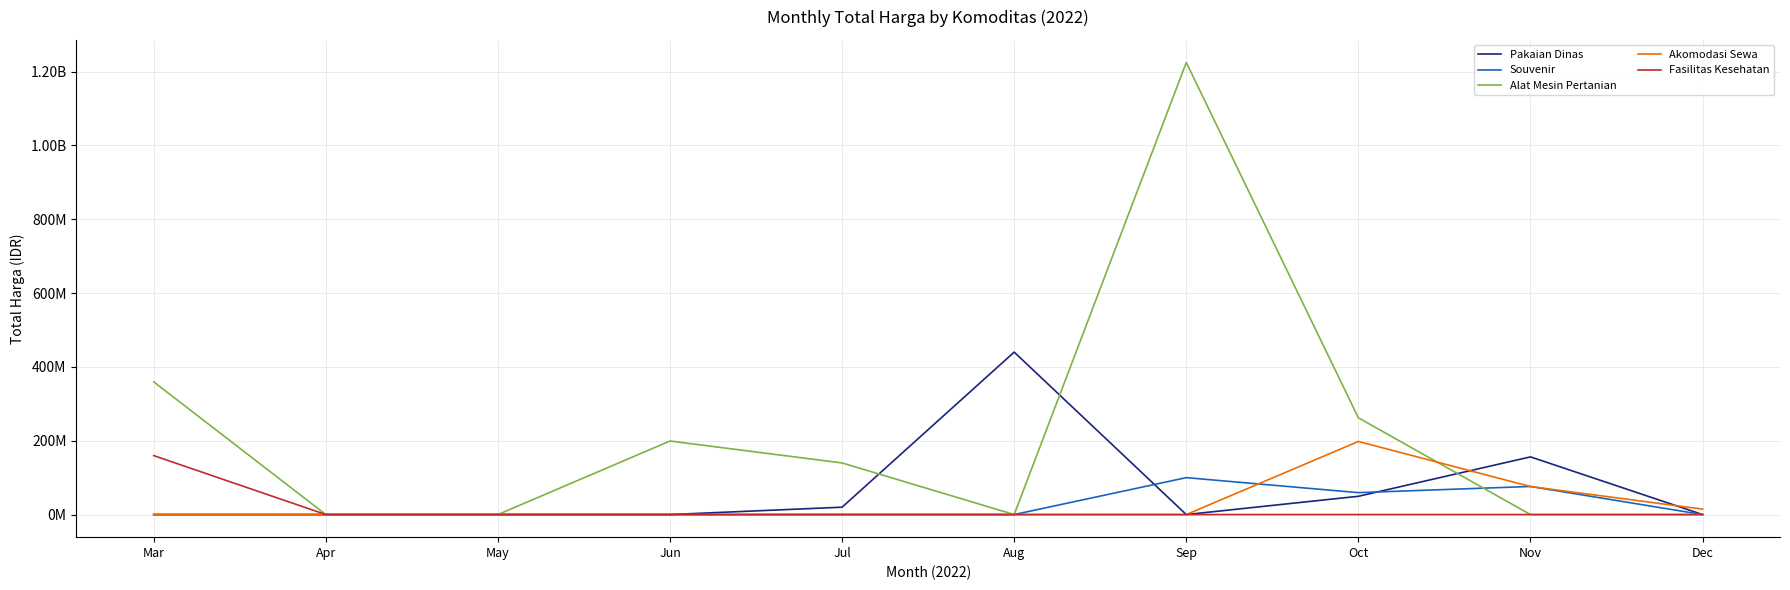

Is this an area chart (filled region under the line)?

No